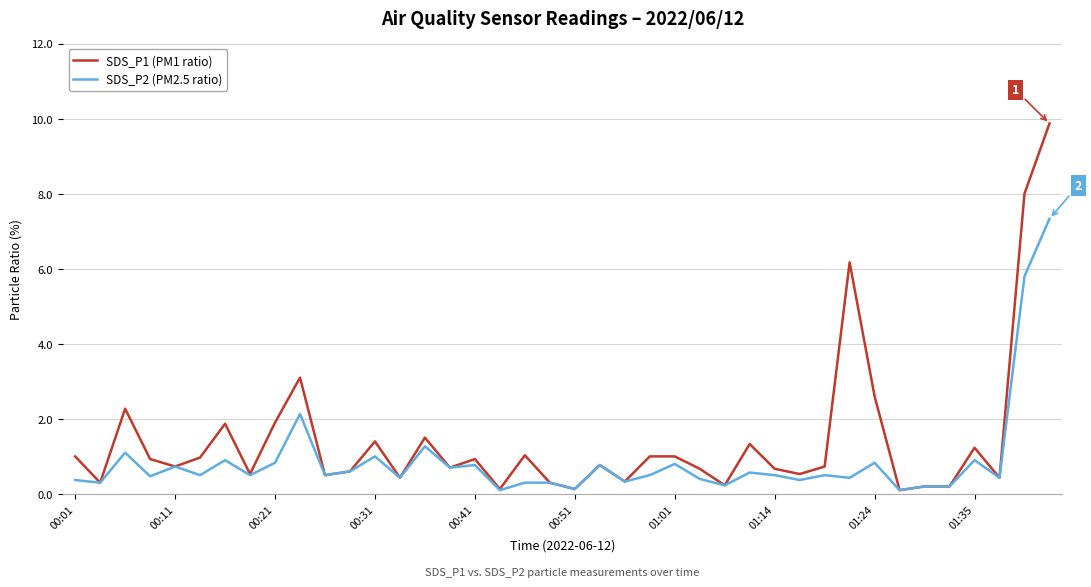

Rank the series by their average value, from highest to lowest.

SDS_P1 (PM1 ratio), SDS_P2 (PM2.5 ratio)